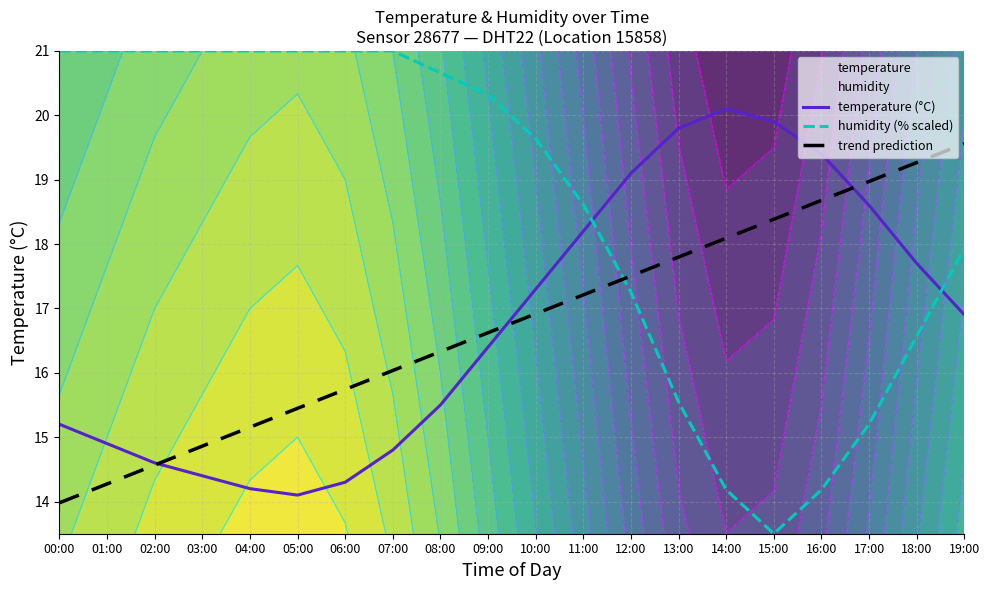

What position from the right is 01:00?

19